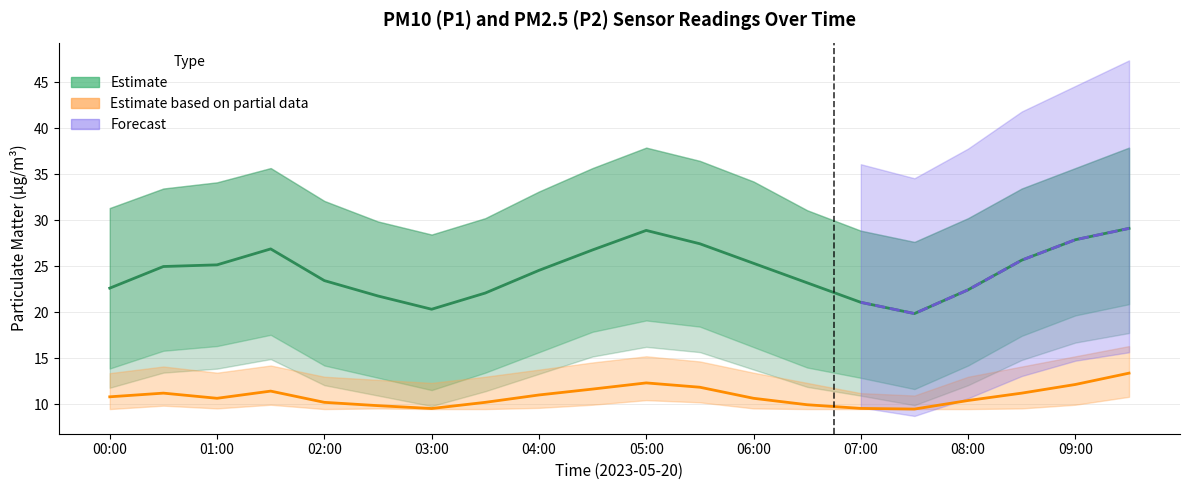

True or false: P1 has a value of 22.4 at 08:00.

True